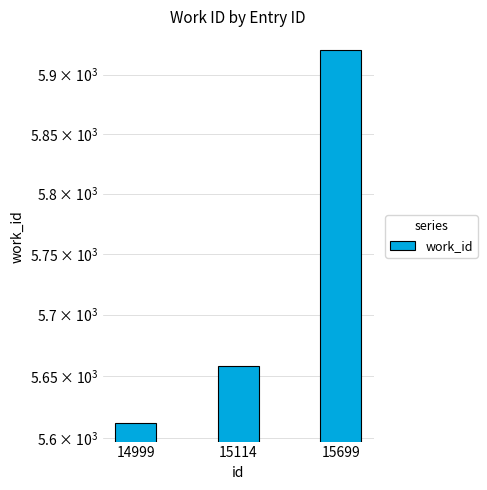

What is the approximate value at 15114, to the nearest 5?

5660